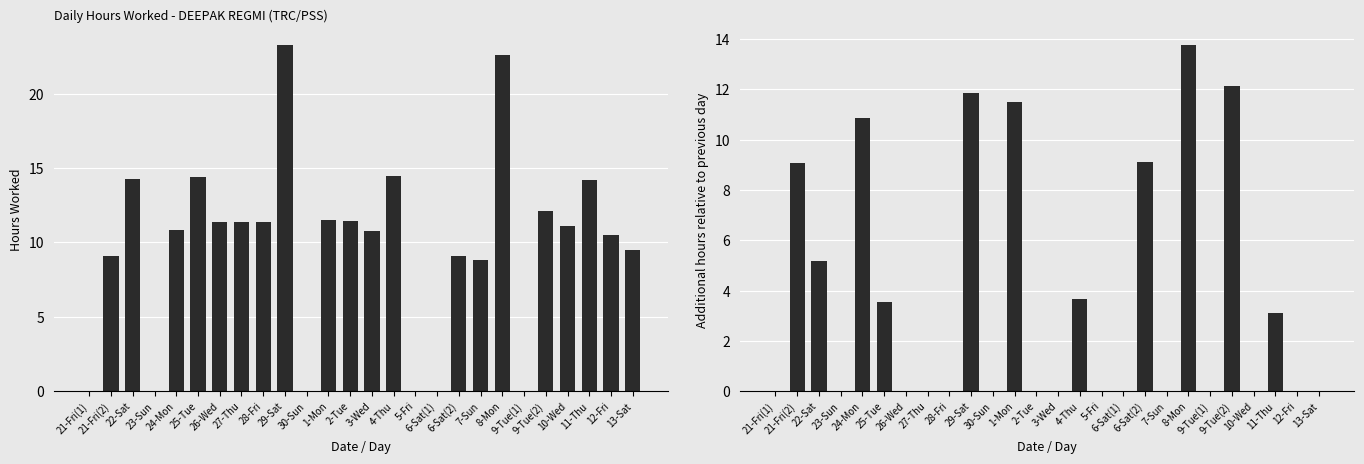

The value of Additional Hours vs Prev Day at 4-Thu is 2.4. True or false?

False